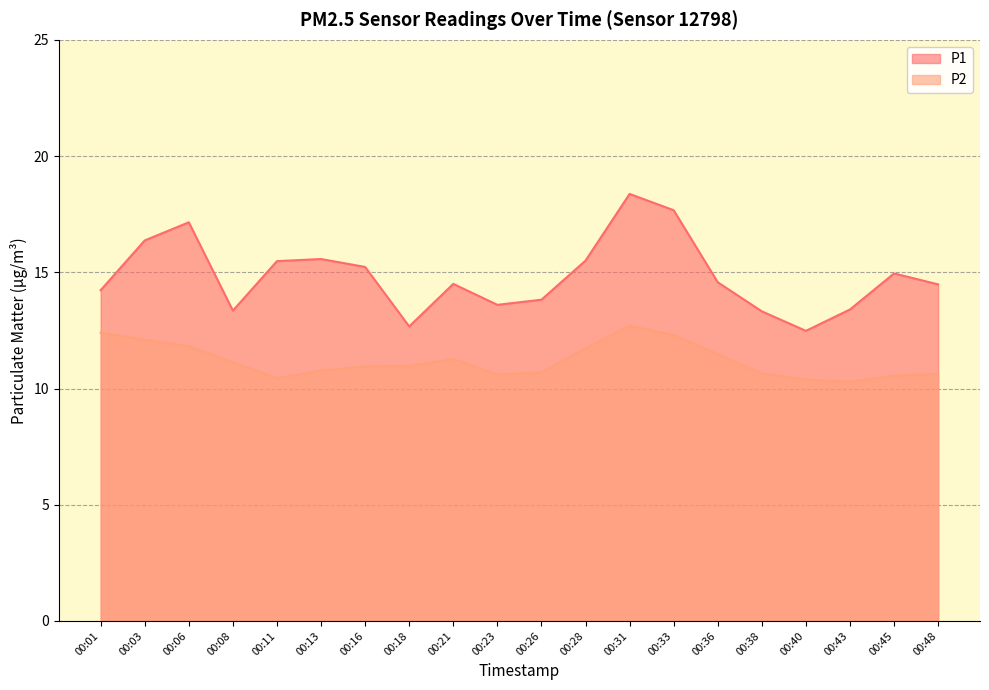

Which series has the largest total across all categories?

P1